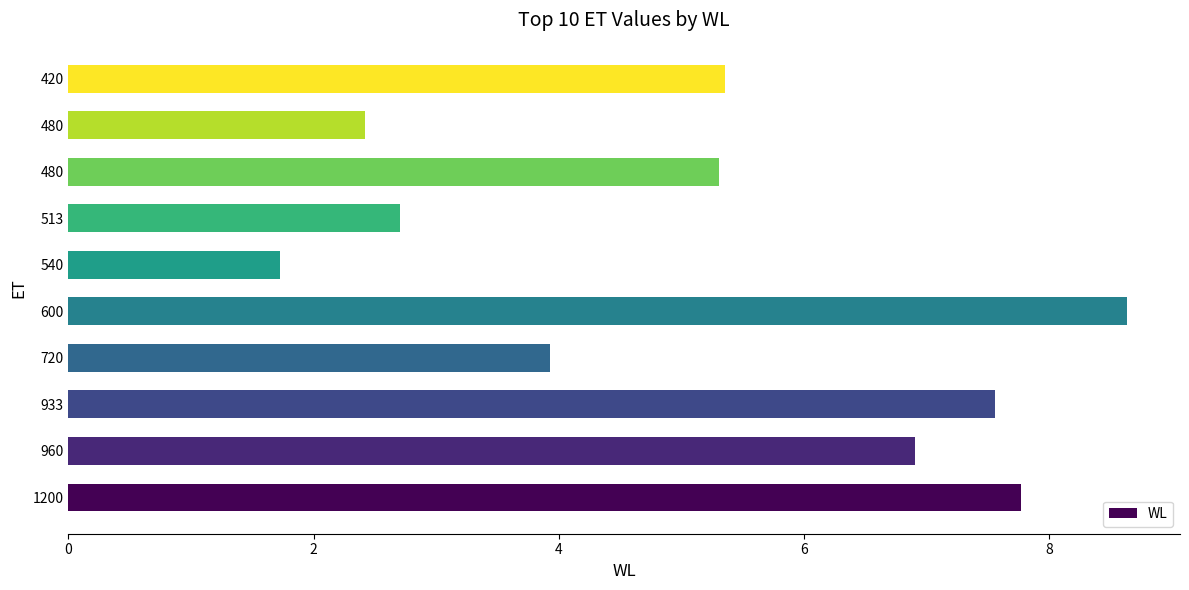

Does the chart contain stacked bars?

No